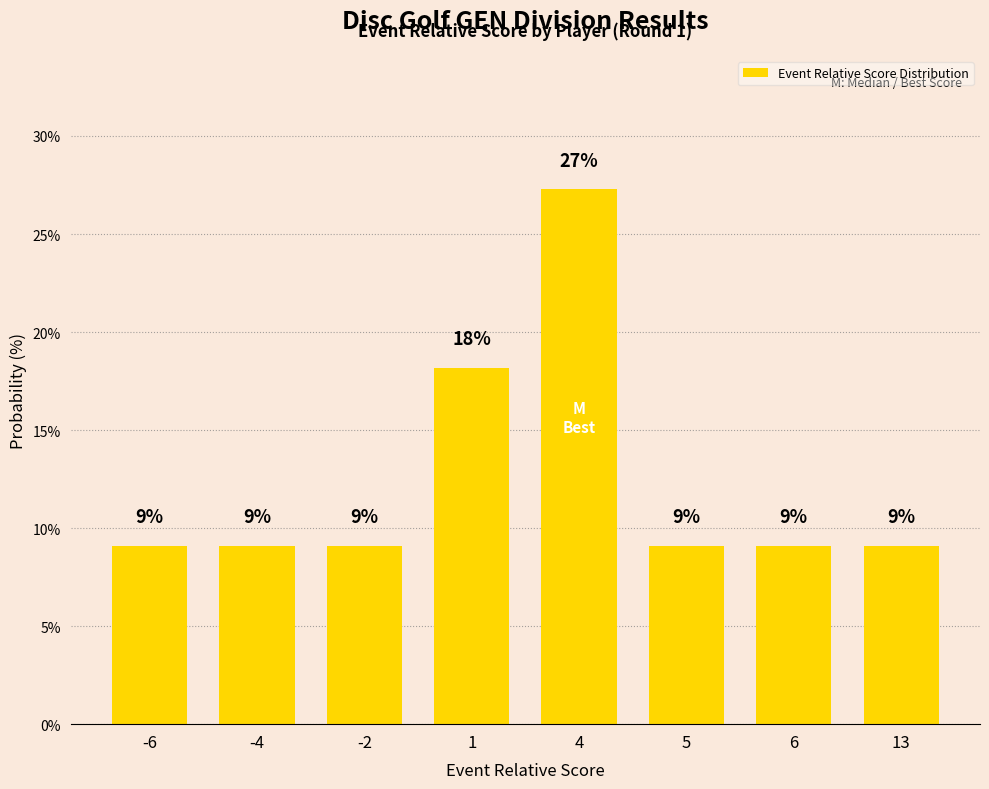

Reading left to right, what are all the values shown in this chart?

-6=9.1	-4=9.1	-2=9.1	1=18.2	4=27.3	5=9.1	6=9.1	13=9.1